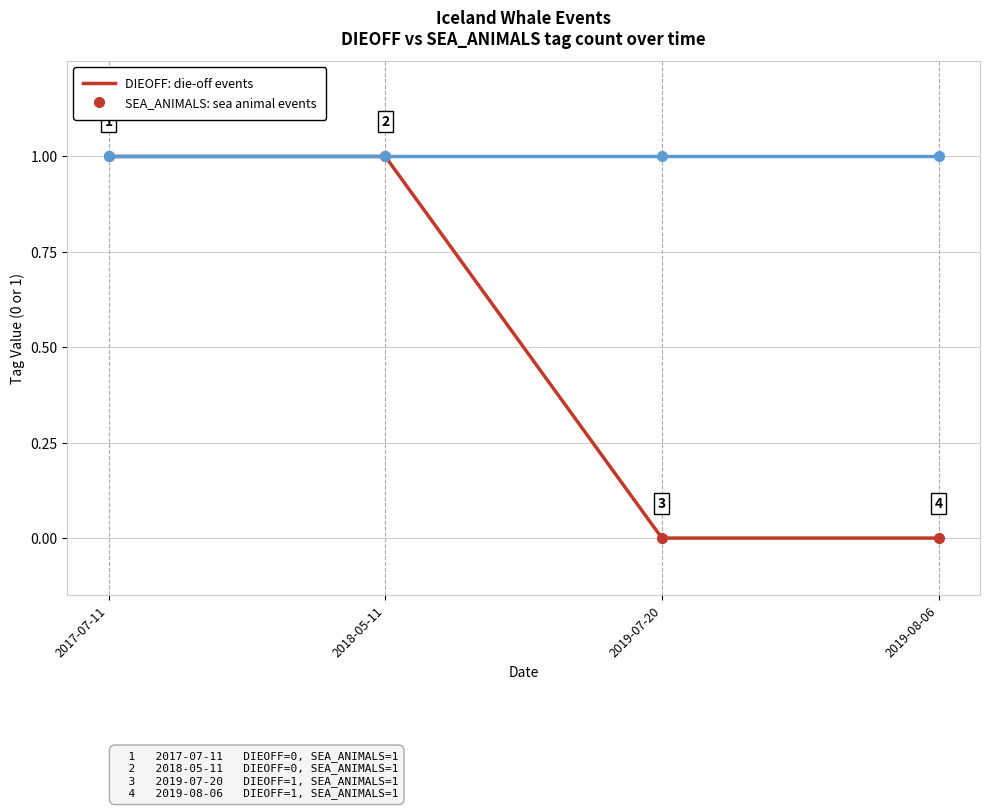

What position from the left is 2018-05-11?

2